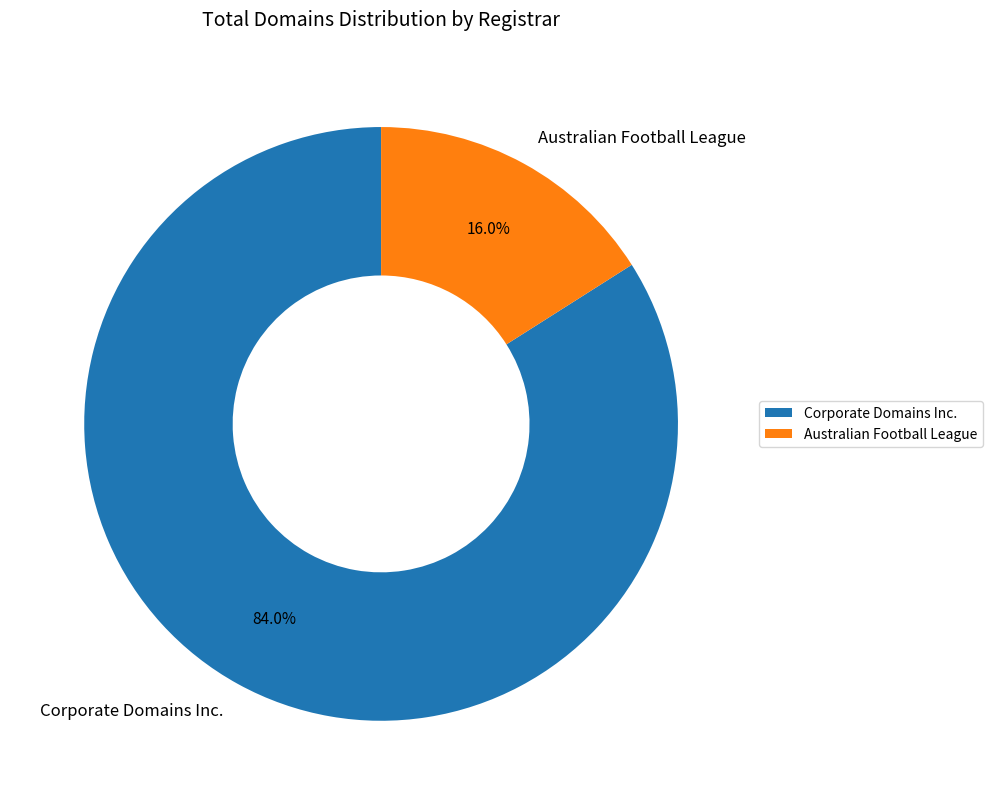

Which slice is the largest?

Corporate Domains Inc.